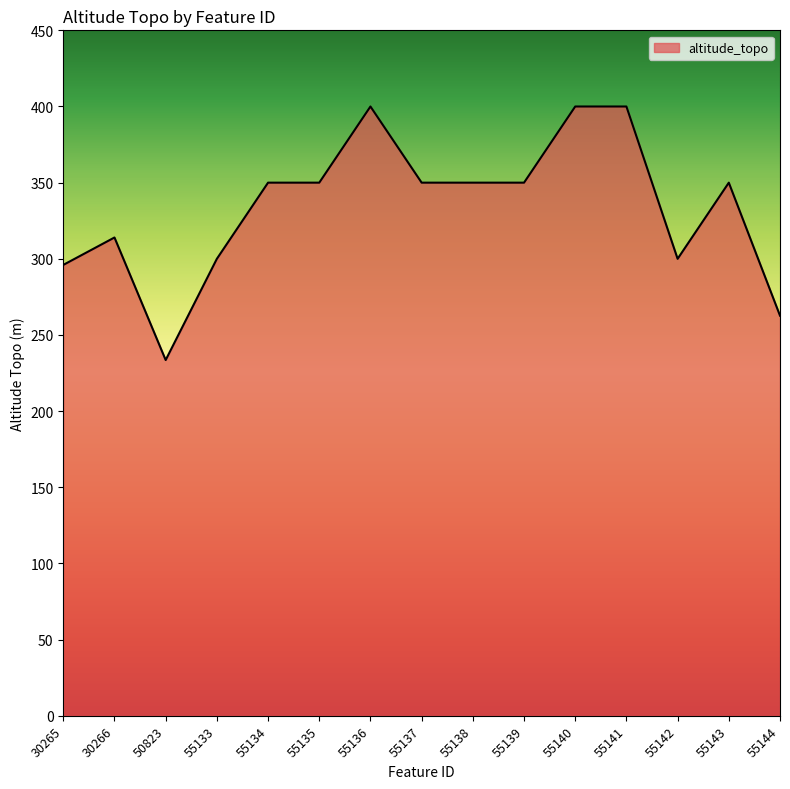

What is the change in value from 55137 to 55142?

-50.0